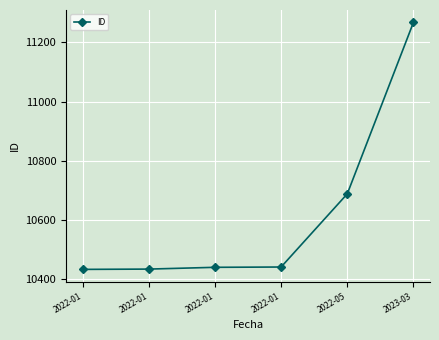

What is the average value?

10618